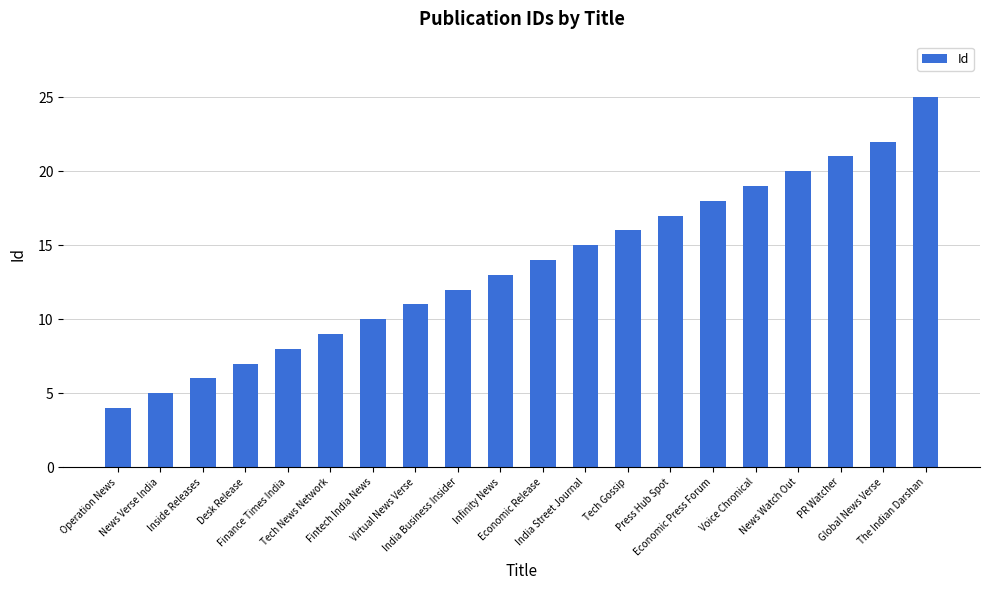

Reading left to right, extract all data points from this chart.

4	5	6	7	8	9	10	11	12	13	14	15	16	17	18	19	20	21	22	25